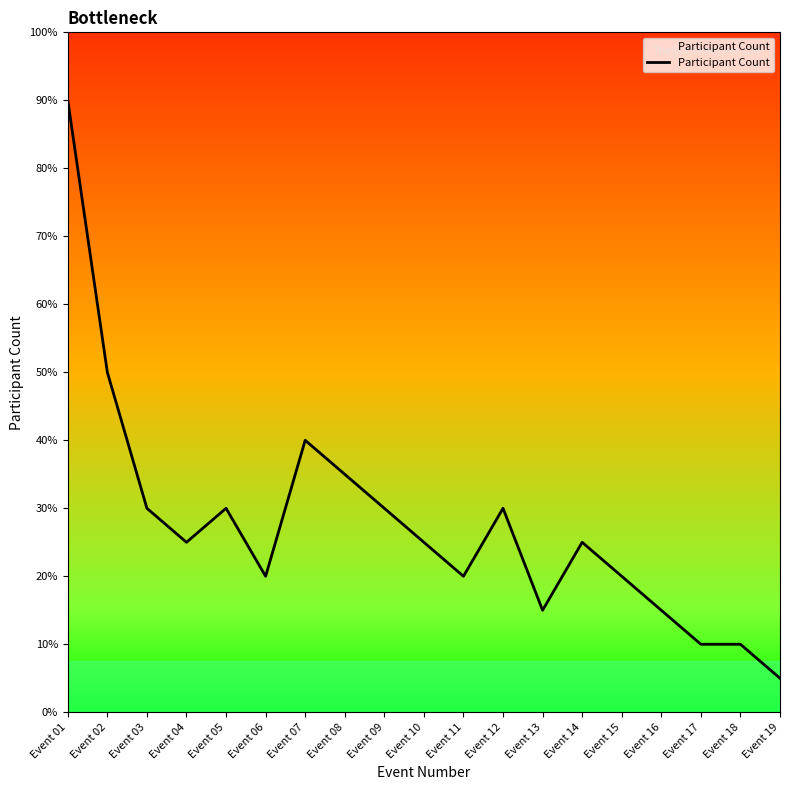

At which category does the chart reach its peak across all series?

Event 01